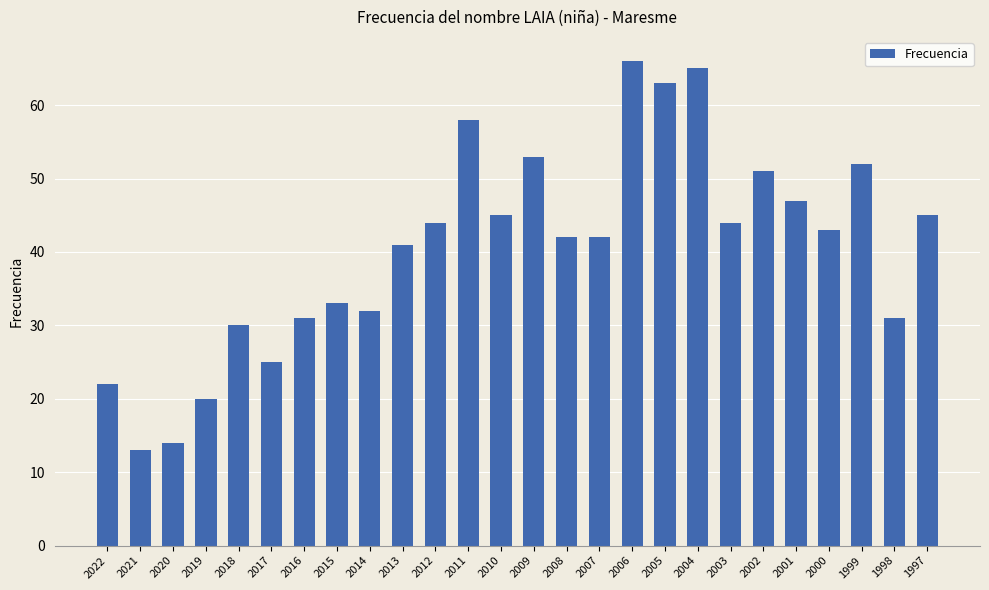

What is the sum of all values?

1052